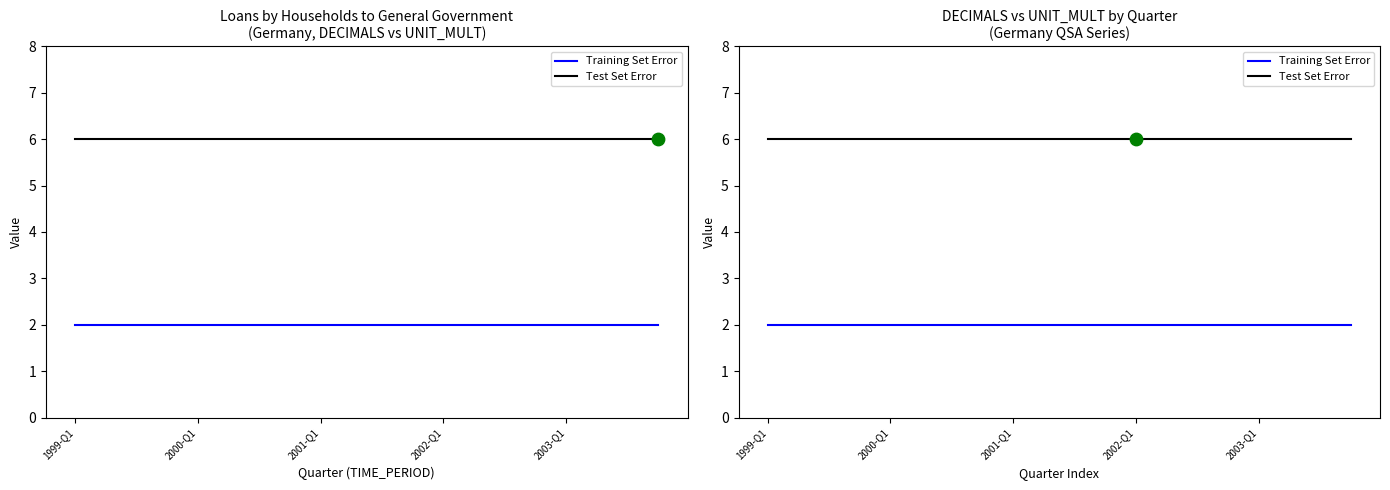

Is the value of Test Set Error at 2001-Q1 greater than the value of Training Set Error at 5?

Yes